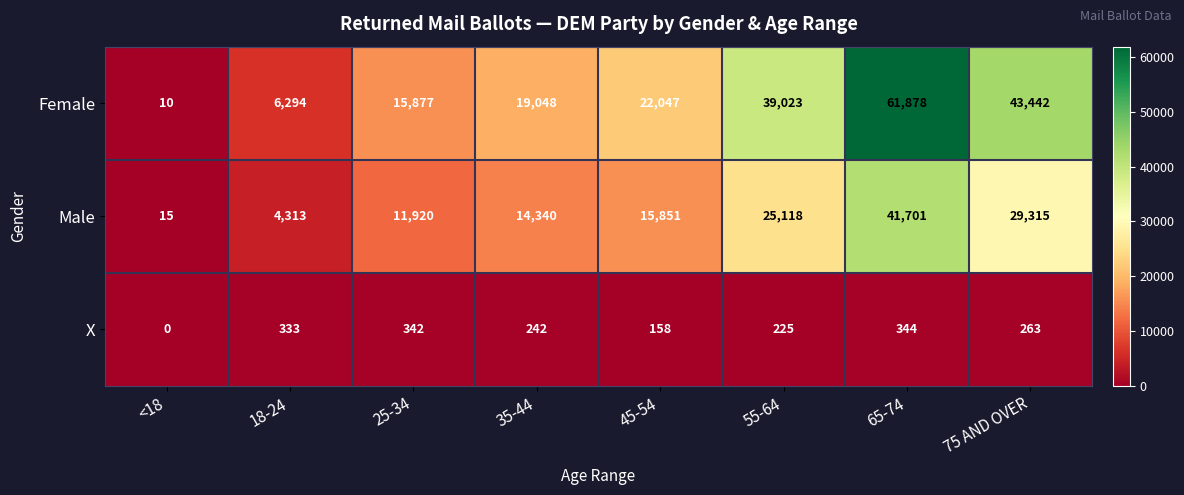

Rank the series by their maximum value, from highest to lowest.

Female, Male, X